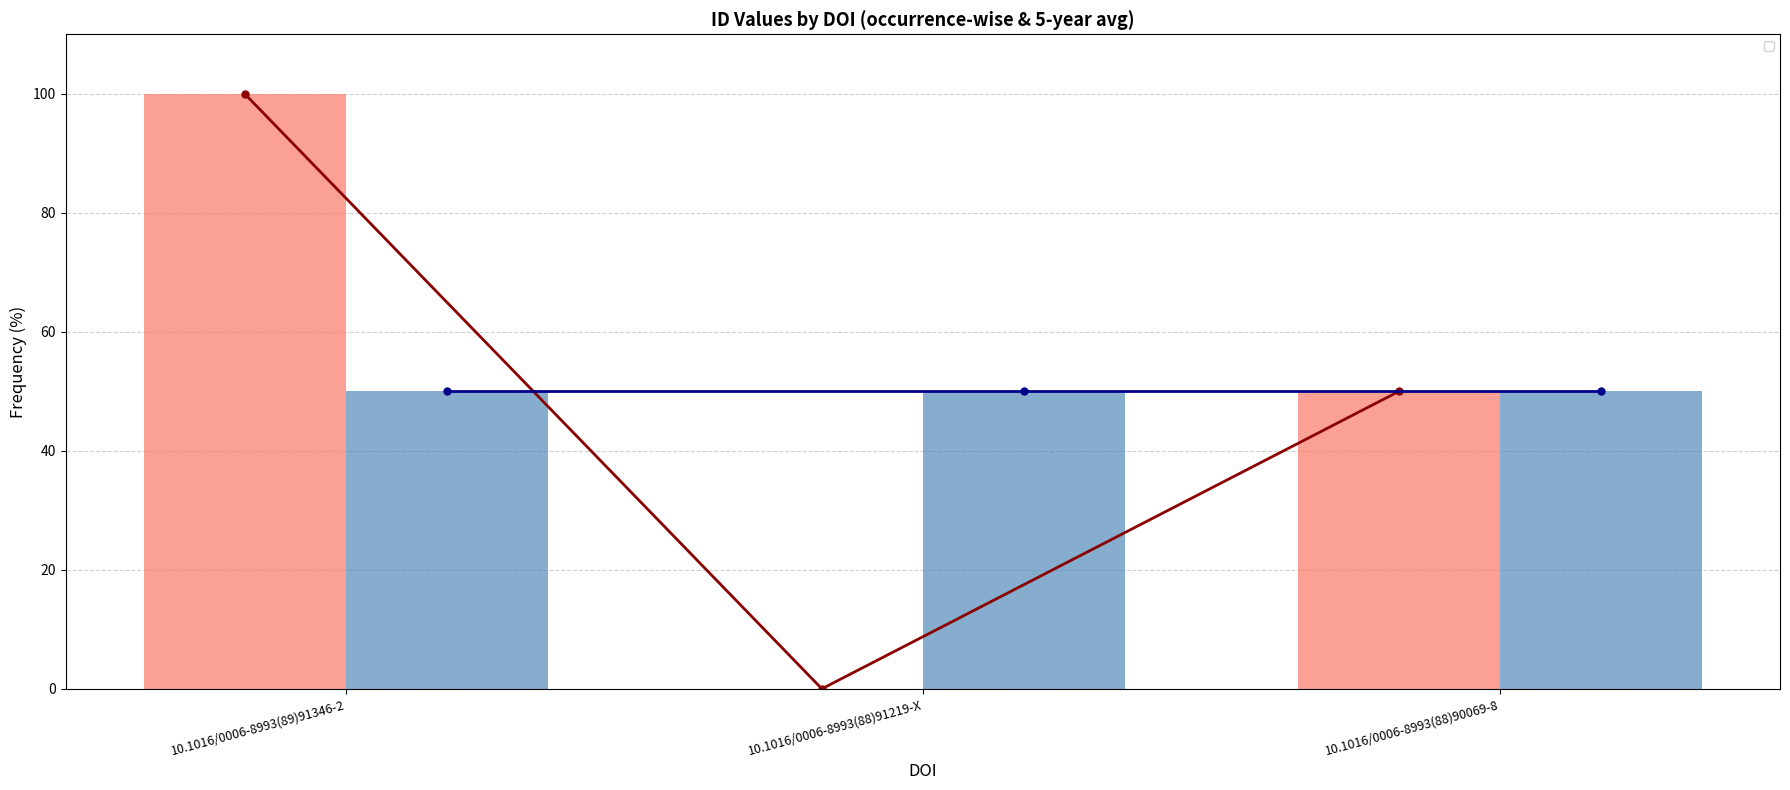

The value at 10.1016/0006-8993(88)91219-X is -58. True or false?

False